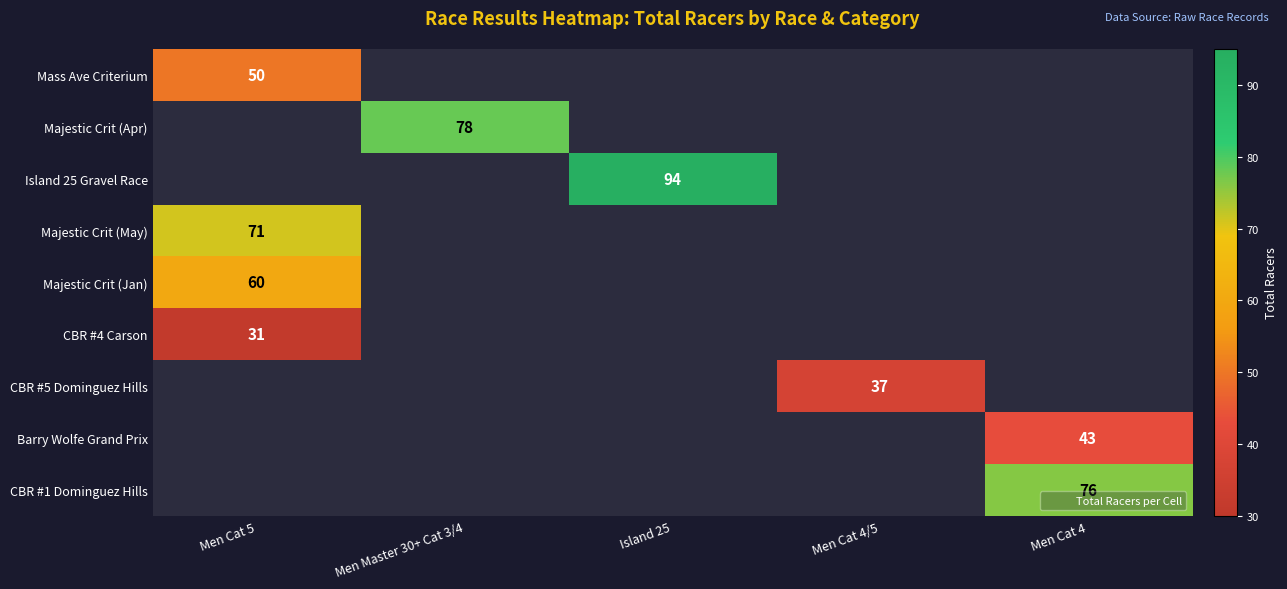

How many values in the Island 25 Gravel Race series exceed 0?

1